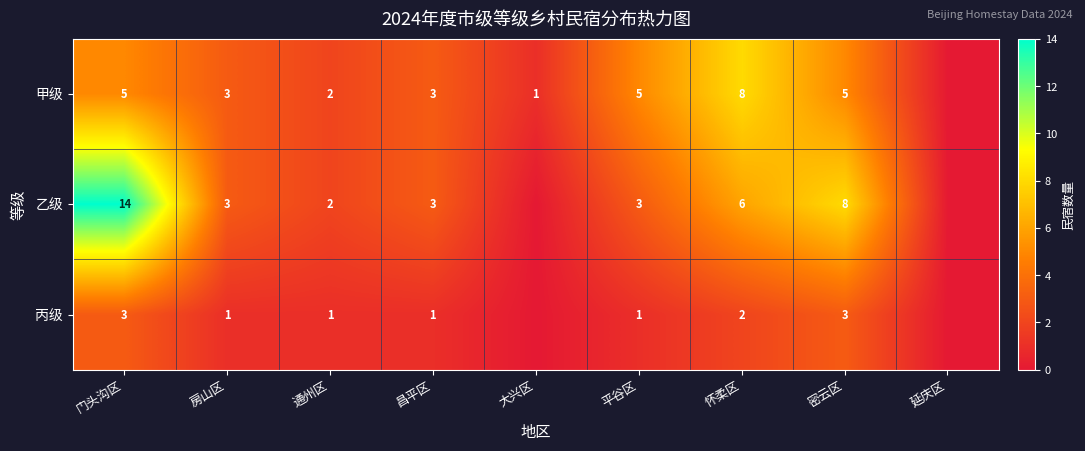

What is the difference between the highest and lowest values at 怀柔区?

6